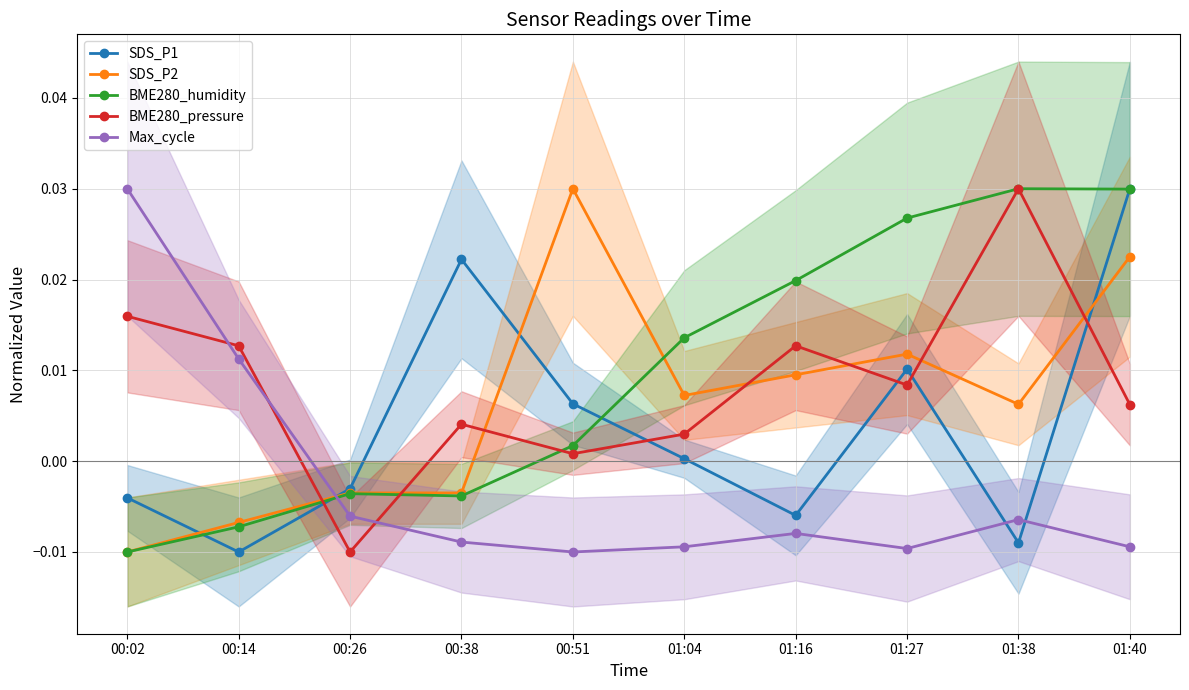

Is the value of BME280_pressure at 00:38 greater than the value of SDS_P2 at 01:38?

No